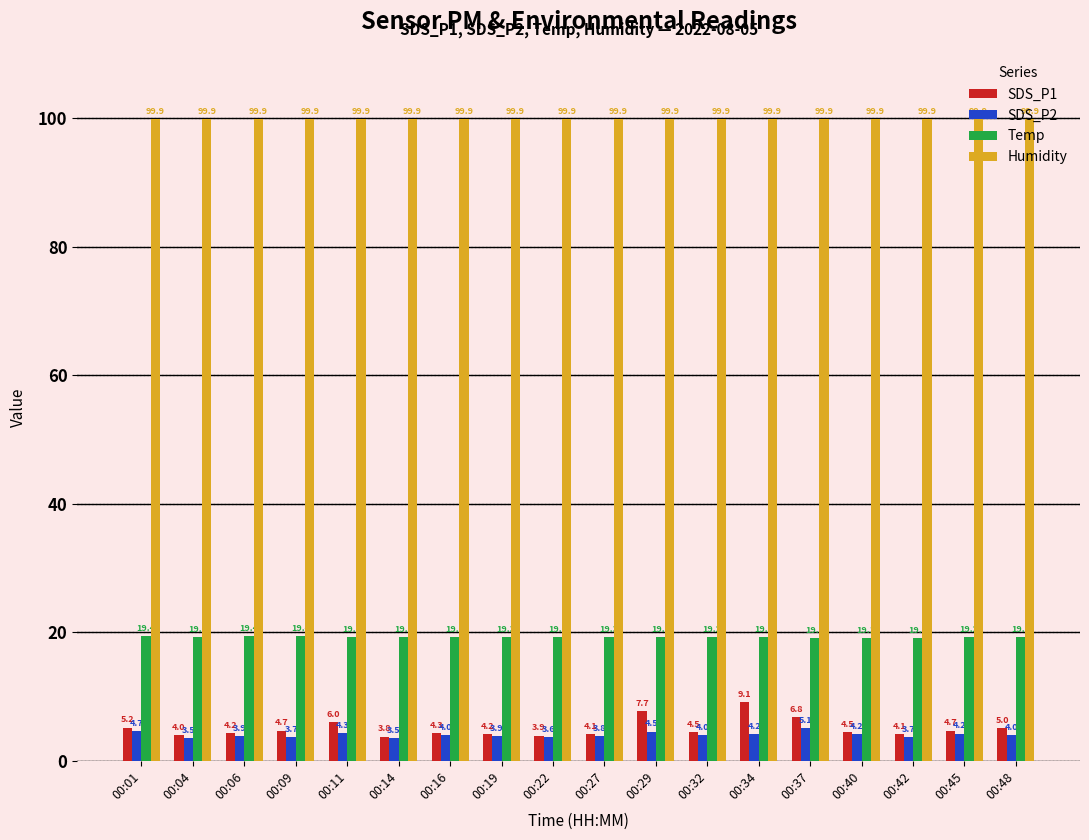

What is the average value of the Humidity series?

99.9